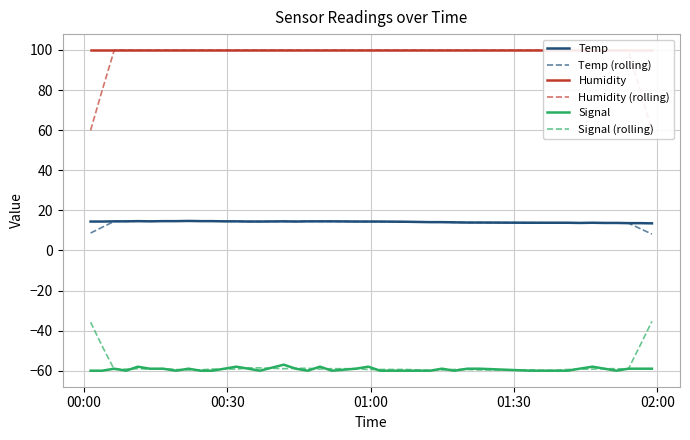

Reading left to right, list all the values displayed in this chart.

Temp: 14.4	14.4	14.5	14.5	14.6	14.5	14.6	14.6	14.7	14.6	14.6	14.5	14.5	14.4	14.4	14.5	14.4	14.5	14.5	14.5	14.4	14.4	14.4	14.3	14.1	14.1	14.0	13.9	13.9	13.8	13.8	13.8	13.8	13.7	13.8	13.7	13.7	13.6	13.6	13.5
Temp (rolling): 8.7	11.6	14.5	14.5	14.5	14.6	14.6	14.6	14.6	14.6	14.6	14.5	14.5	14.5	14.4	14.4	14.5	14.5	14.5	14.5	14.4	14.4	14.3	14.3	14.2	14.1	14.0	13.9	13.9	13.8	13.8	13.8	13.8	13.8	13.7	13.7	13.7	13.6	10.9	8.1
Humidity: 99.9	99.9	99.9	99.9	99.9	99.9	99.9	99.9	99.9	99.9	99.9	99.9	99.9	99.9	99.9	99.9	99.9	99.9	99.9	99.9	99.9	99.9	99.9	99.9	99.9	99.9	99.9	99.9	99.9	99.9	99.9	99.9	99.9	99.9	99.9	99.9	99.9	99.9	99.9	99.9
Humidity (rolling): 59.9	79.9	99.9	99.9	99.9	99.9	99.9	99.9	99.9	99.9	99.9	99.9	99.9	99.9	99.9	99.9	99.9	99.9	99.9	99.9	99.9	99.9	99.9	99.9	99.9	99.9	99.9	99.9	99.9	99.9	99.9	99.9	99.9	99.9	99.9	99.9	99.9	99.9	79.9	59.9
Signal: -60.0	-60.0	-59.0	-60.0	-58.0	-59.0	-59.0	-60.0	-59.0	-60.0	-60.0	-59.0	-58.0	-59.0	-60.0	-57.0	-59.0	-60.0	-58.0	-60.0	-59.0	-58.0	-60.0	-60.0	-60.0	-59.0	-60.0	-59.0	-59.0	-60.0	-60.0	-60.0	-60.0	-59.0	-58.0	-59.0	-60.0	-59.0	-59.0	-59.0
Signal (rolling): -35.8	-47.8	-59.4	-59.2	-59.0	-59.2	-59.0	-59.4	-59.6	-59.6	-59.2	-59.2	-59.2	-58.6	-58.6	-59.0	-58.8	-58.8	-59.2	-59.0	-59.0	-59.4	-59.4	-59.4	-59.8	-59.6	-59.4	-59.4	-59.6	-59.6	-59.8	-59.8	-59.4	-59.2	-59.2	-59.0	-59.0	-59.2	-47.4	-35.4